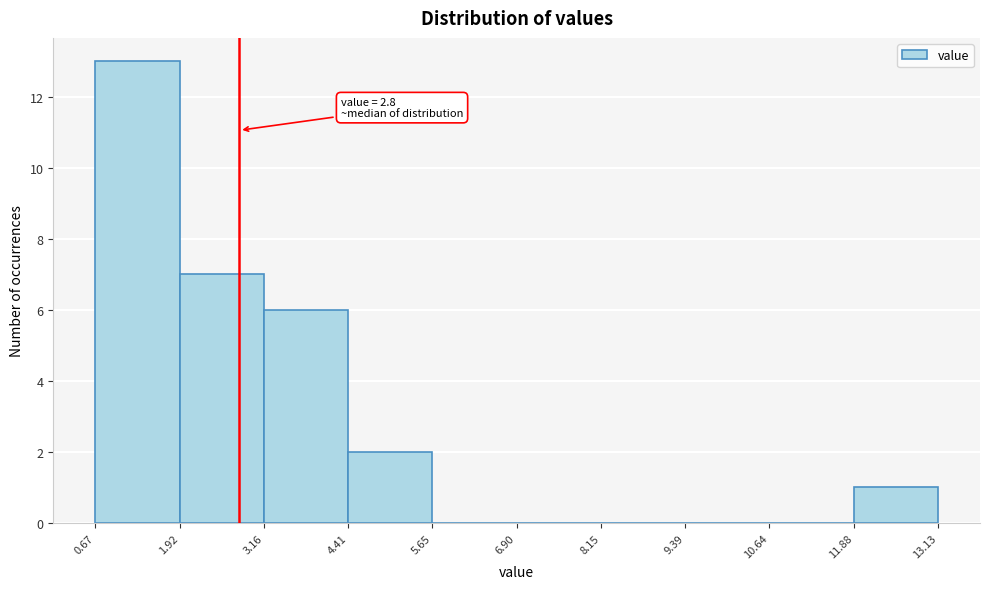

Over which range of the x-axis is the bar tallest?

0.67 to 1.92